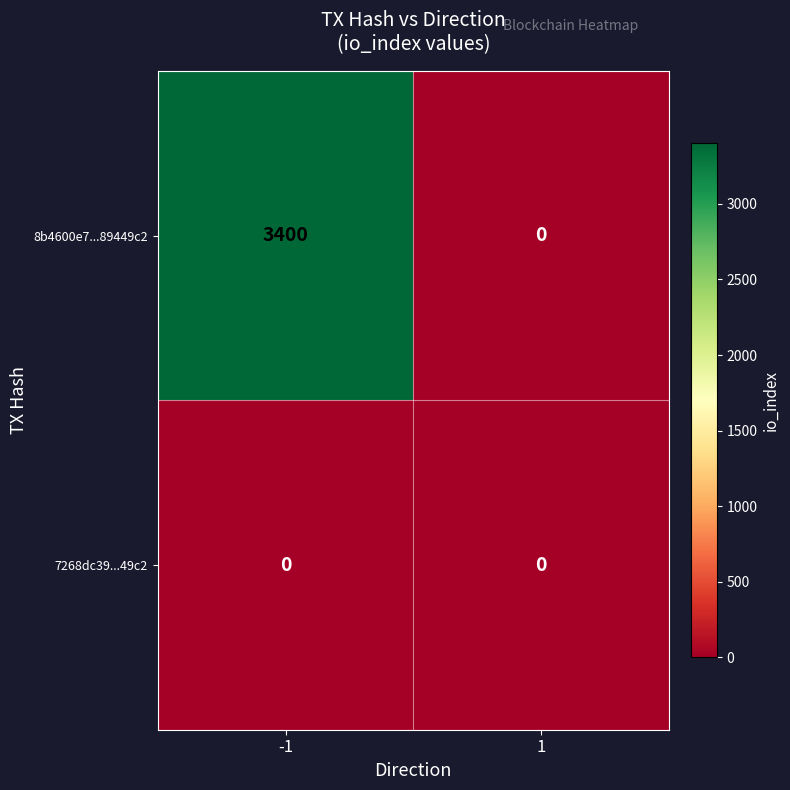

Reading left to right, transcribe all the data shown in this chart.

8b4600e7...89449c2: -1=3400	1=0
7268dc39...49c2: -1=0	1=0